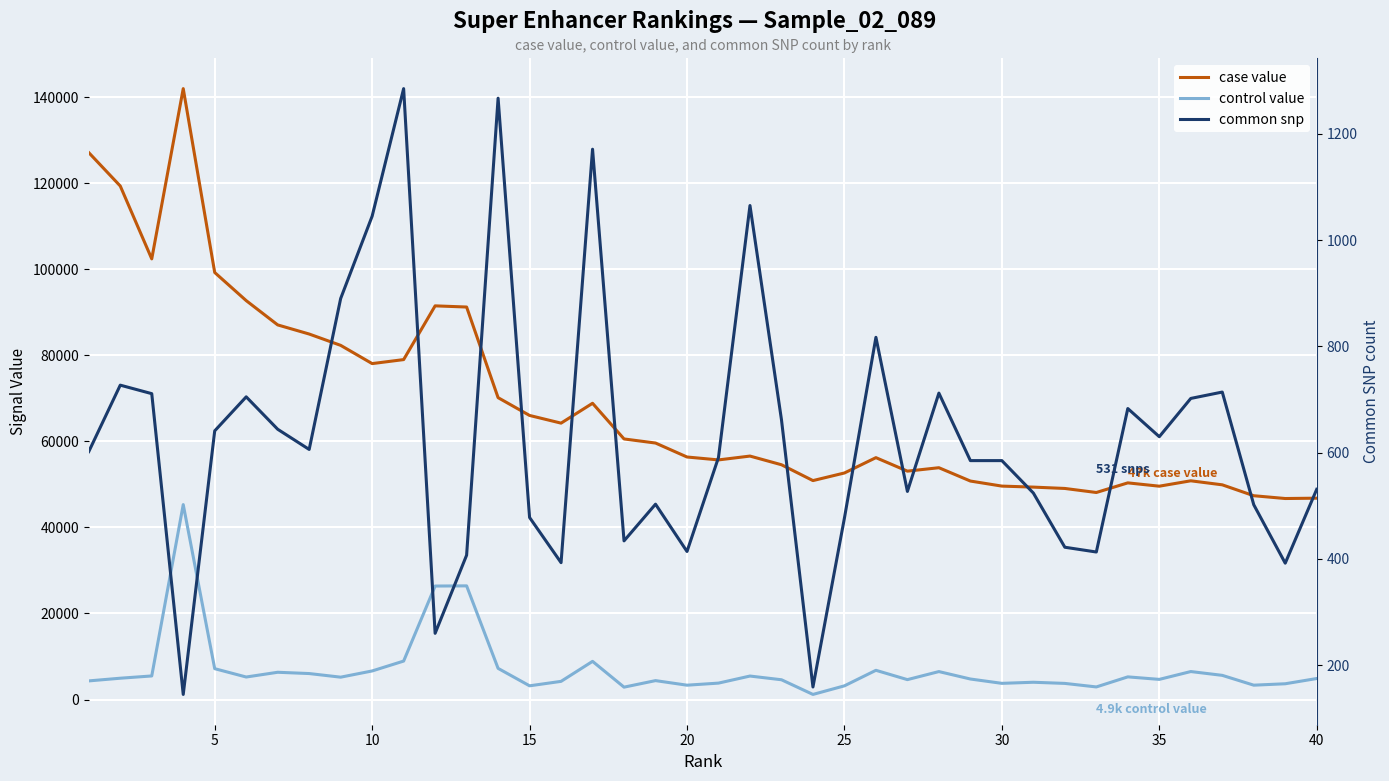

What is the maximum value shown in the chart?

141971.8